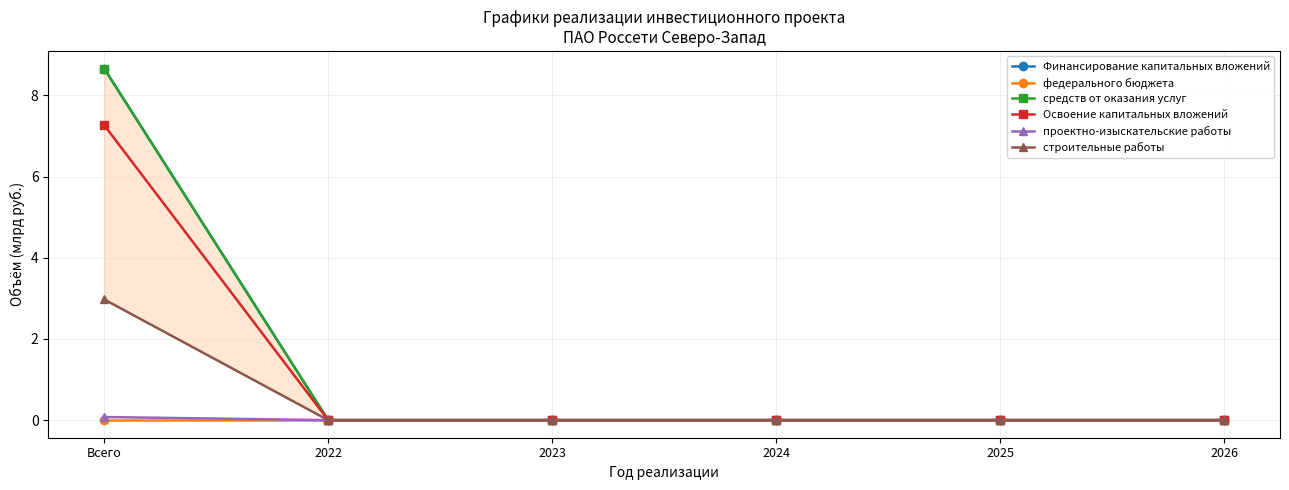

Is it true that проектно-изыскательские работы equals -0.0 at 2023?

False